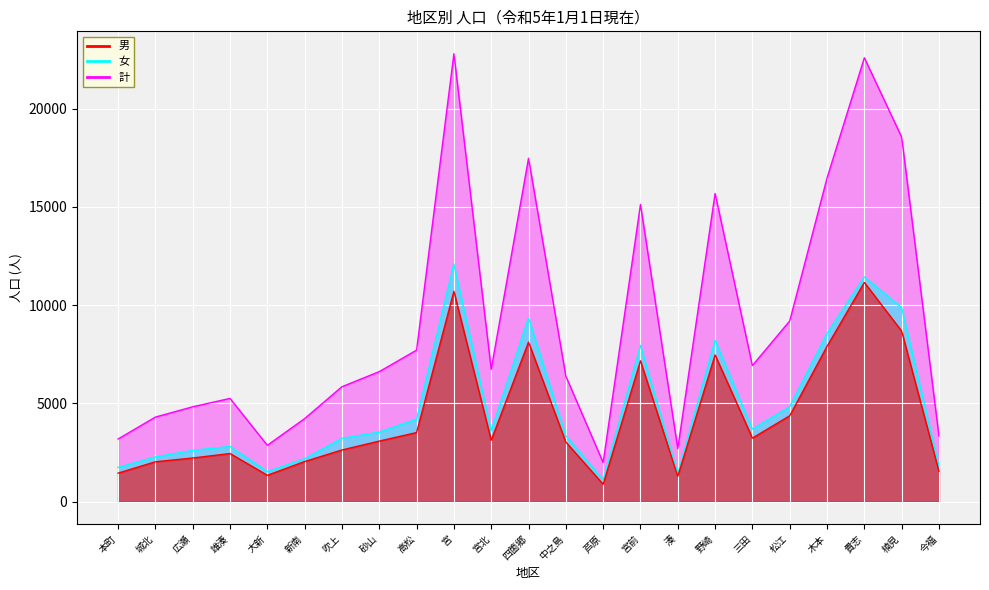

The 計 series shows 4325 at 木本. True or false?

False